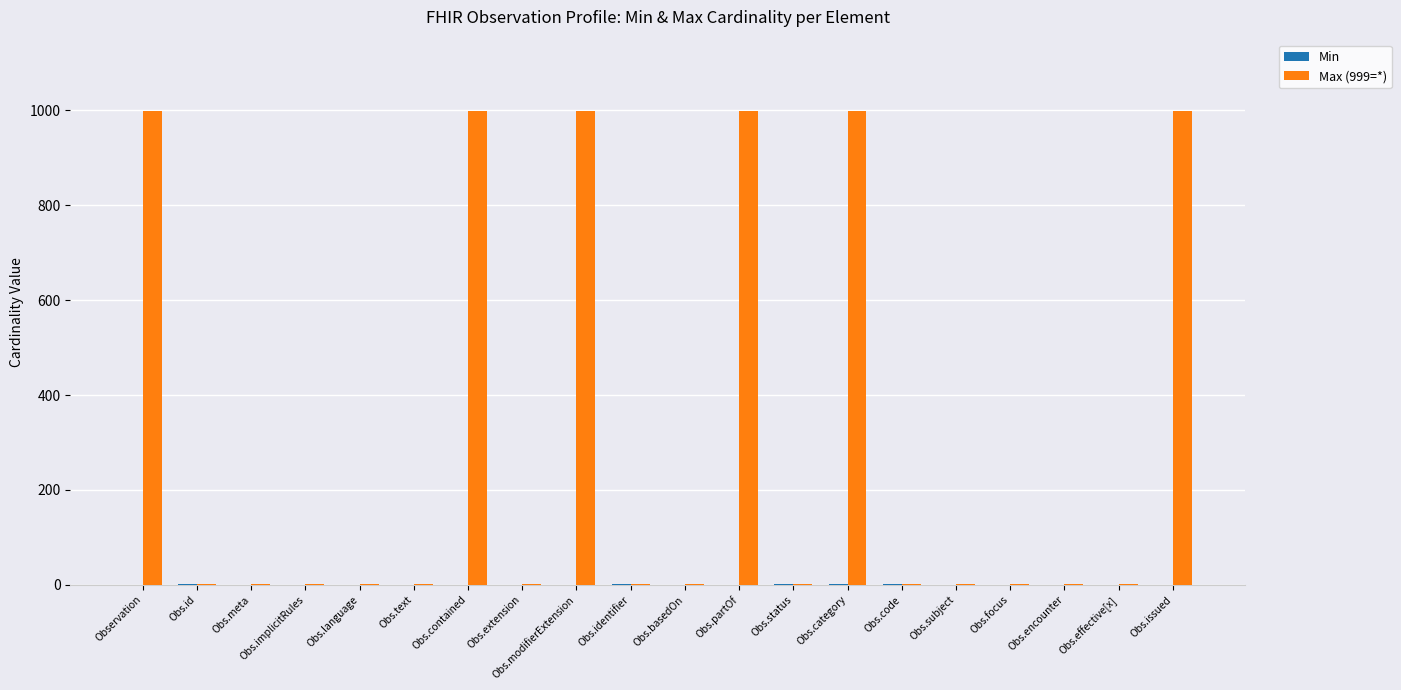

Which series has the largest total across all categories?

Max (999=*)